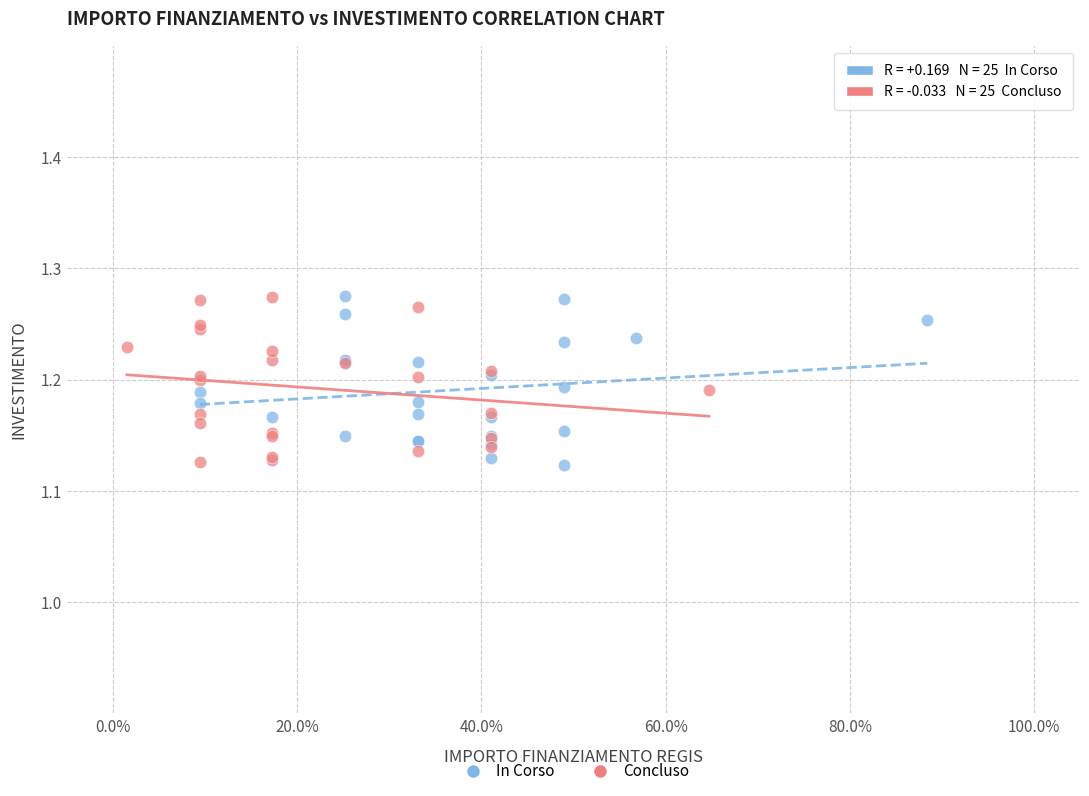

What are all the series names shown in the legend?

In Corso, Concluso